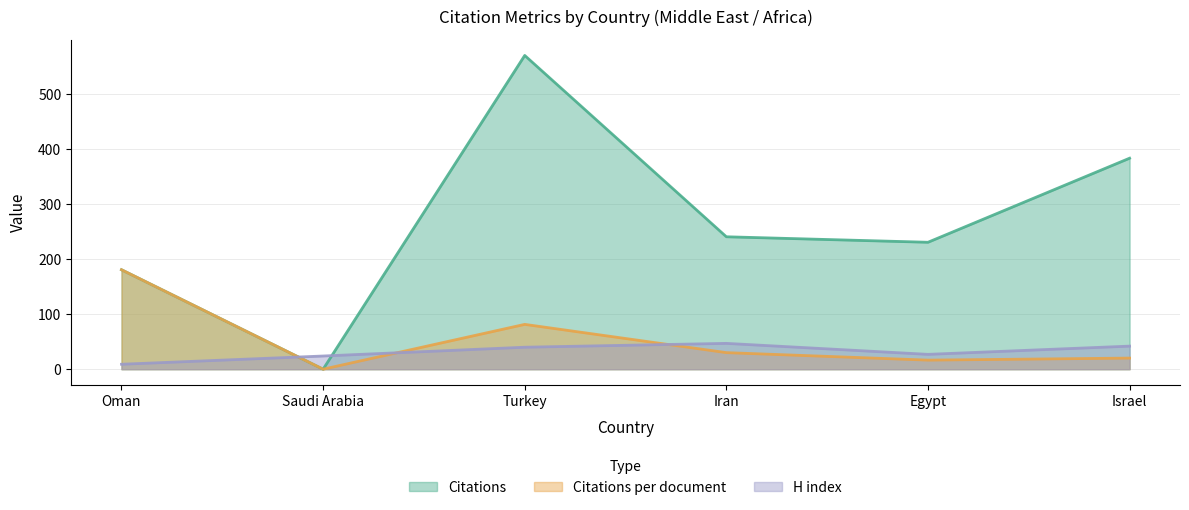

Which series changed the most between Turkey and Iran?

Citations